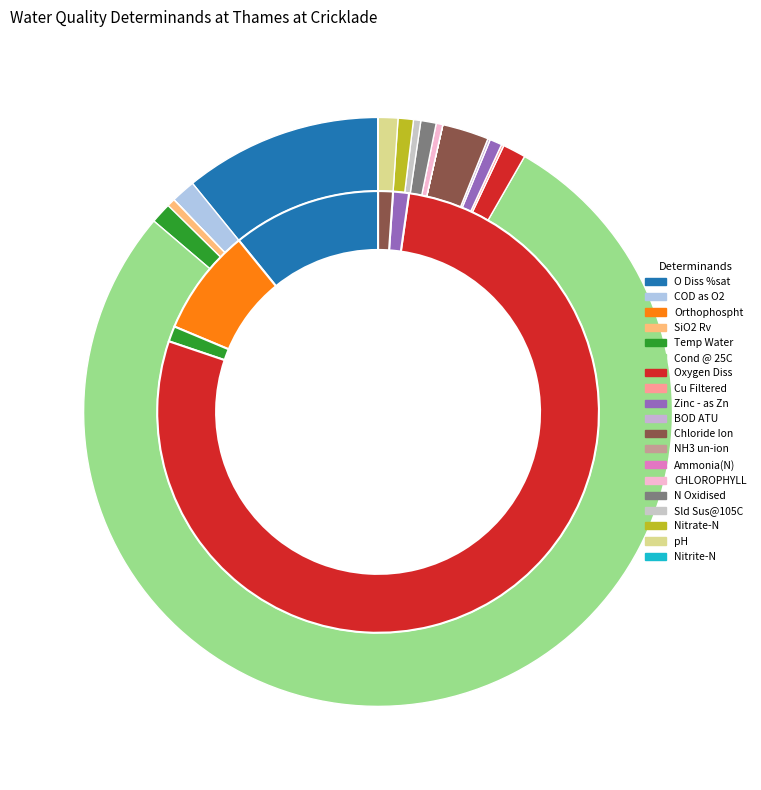

The Oxygen Diss slice represents 1% of the pie. True or false?

True